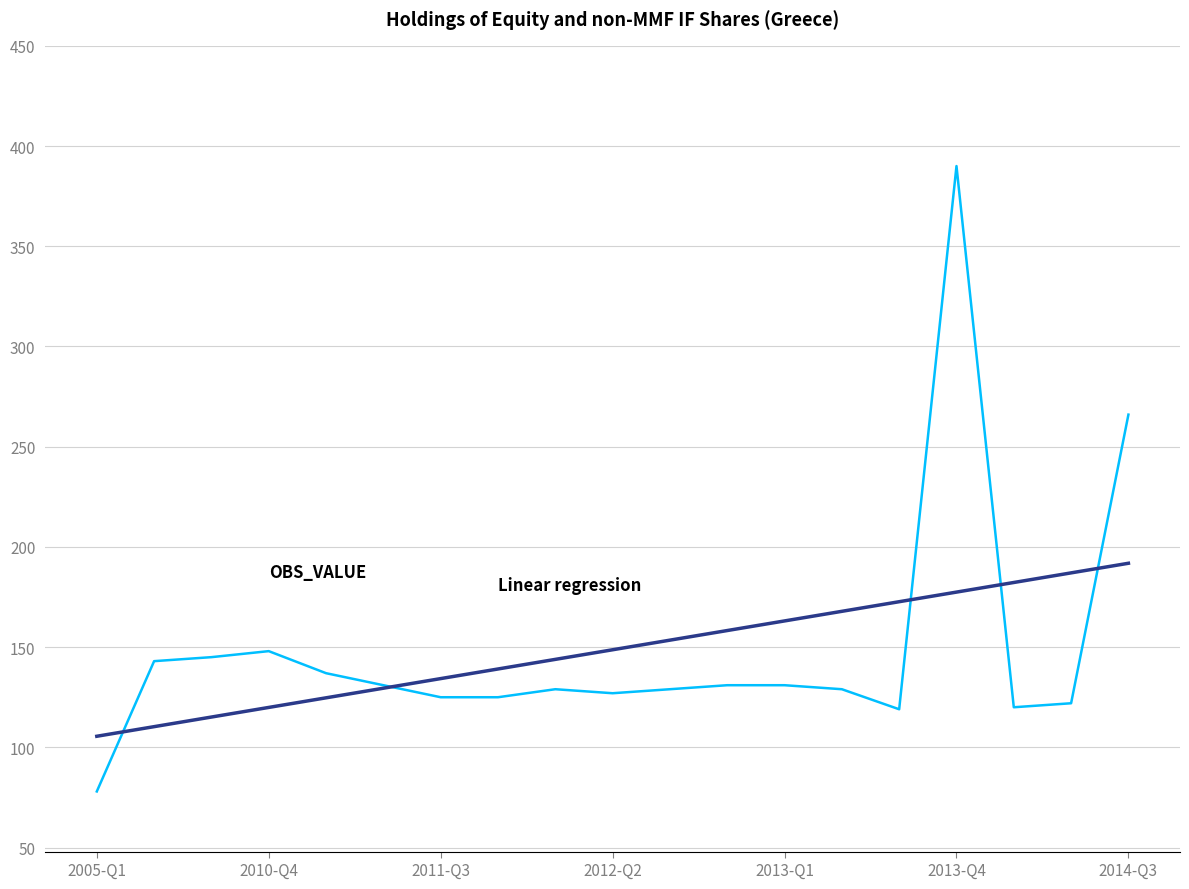

What is the minimum value shown in the chart?

78.0